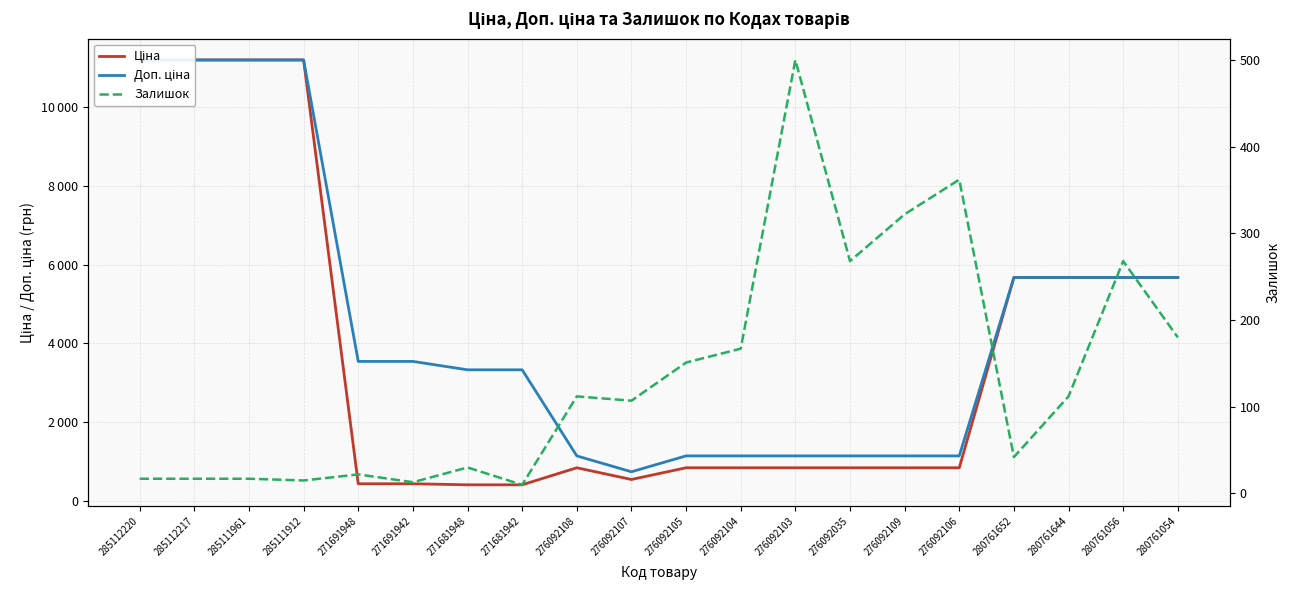

Reading left to right, transcribe all the data shown in this chart.

Ціна: 285112220=11188.2	285112217=11188.2	285111961=11188.2	285111912=11188.2	271691948=443.1	271691942=443.1	271681948=416.6	271681942=416.6	276092108=848.4	276092107=551.5	276092105=848.4	276092104=848.4	276092103=848.4	276092035=848.4	276092109=848.4	276092106=848.4	280761652=5673.8	280761644=5673.8	280761056=5673.8	280761054=5673.8
Доп. ціна: 285112220=11188.2	285112217=11188.2	285111961=11188.2	285111912=11188.2	271691948=3545.0	271691942=3545.0	271681948=3332.5	271681942=3332.5	276092108=1149.7	276092107=747.0	276092105=1149.7	276092104=1149.7	276092103=1149.7	276092035=1149.7	276092109=1149.7	276092106=1149.7	280761652=5673.8	280761644=5673.8	280761056=5673.8	280761054=5673.8
Залишок: 285112220=17.0	285112217=17.0	285111961=17.0	285111912=15.0	271691948=22.0	271691942=13.0	271681948=30.0	271681942=10.0	276092108=112.0	276092107=107.0	276092105=151.0	276092104=167.0	276092103=500.0	276092035=268.0	276092109=322.0	276092106=362.0	280761652=42.0	280761644=112.0	280761056=268.0	280761054=180.0